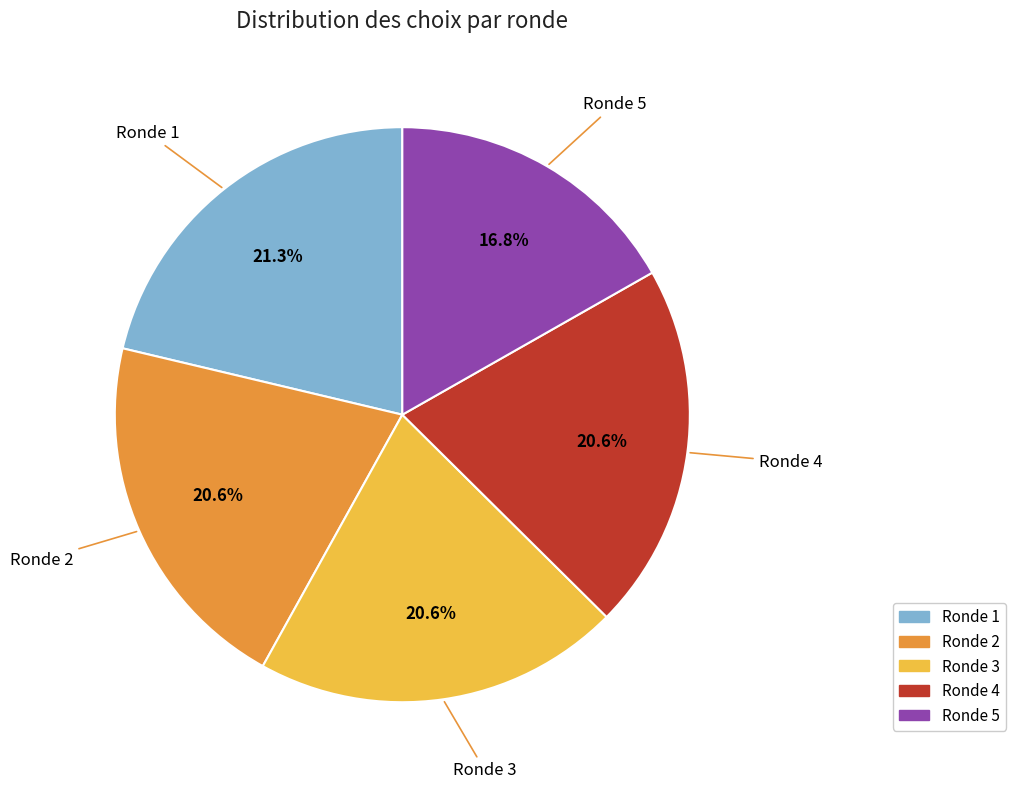

To the nearest percent, what portion does Ronde 1 represent?

21%